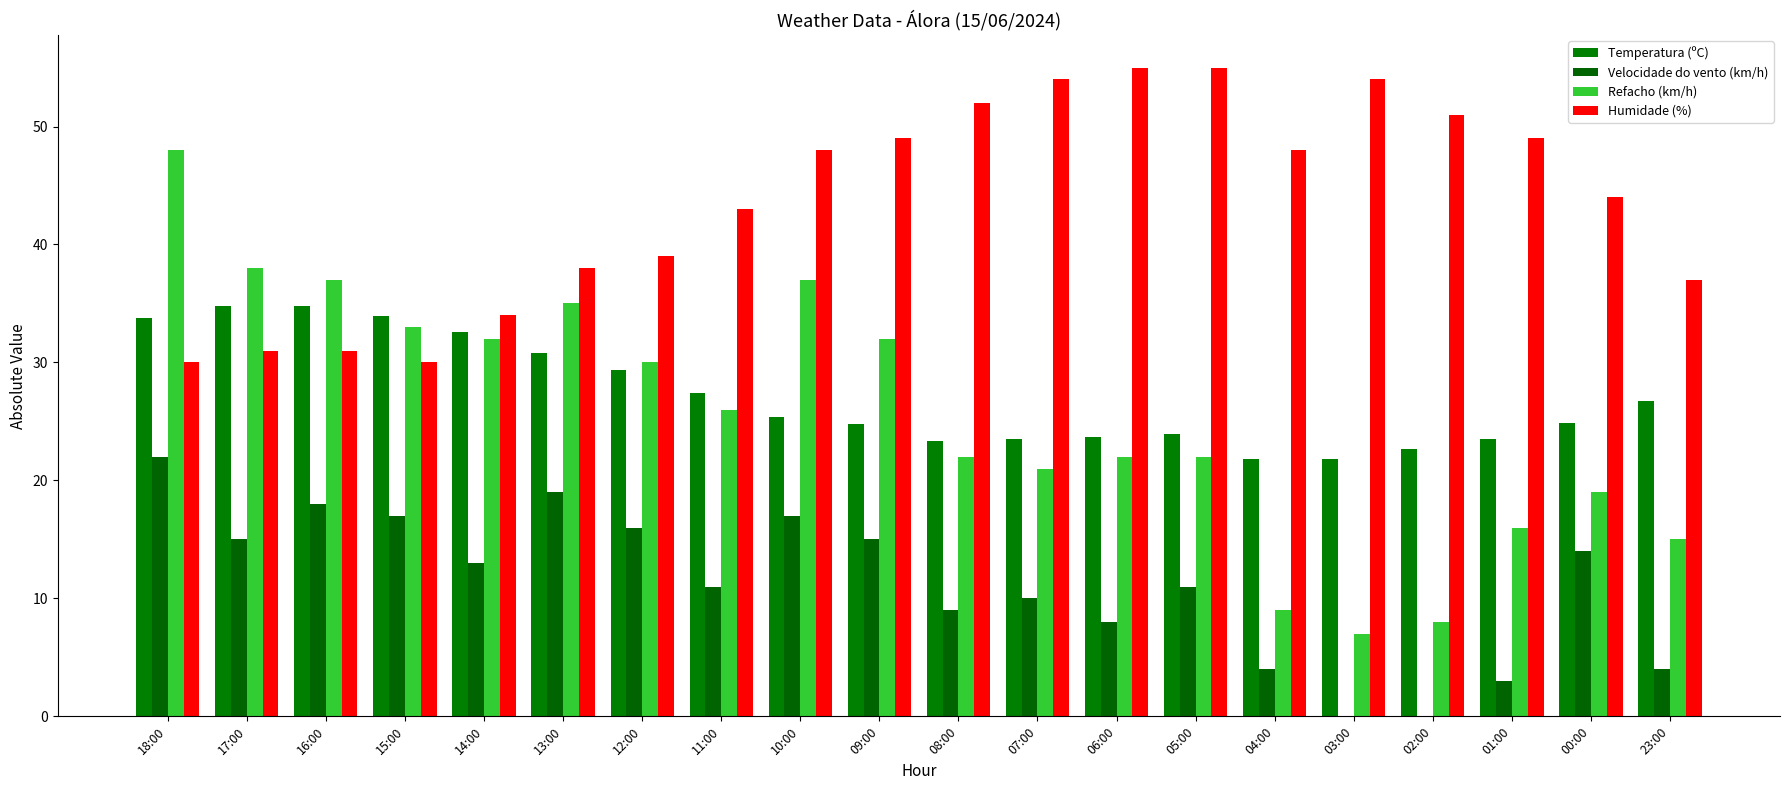

How many series are shown in this chart?

4